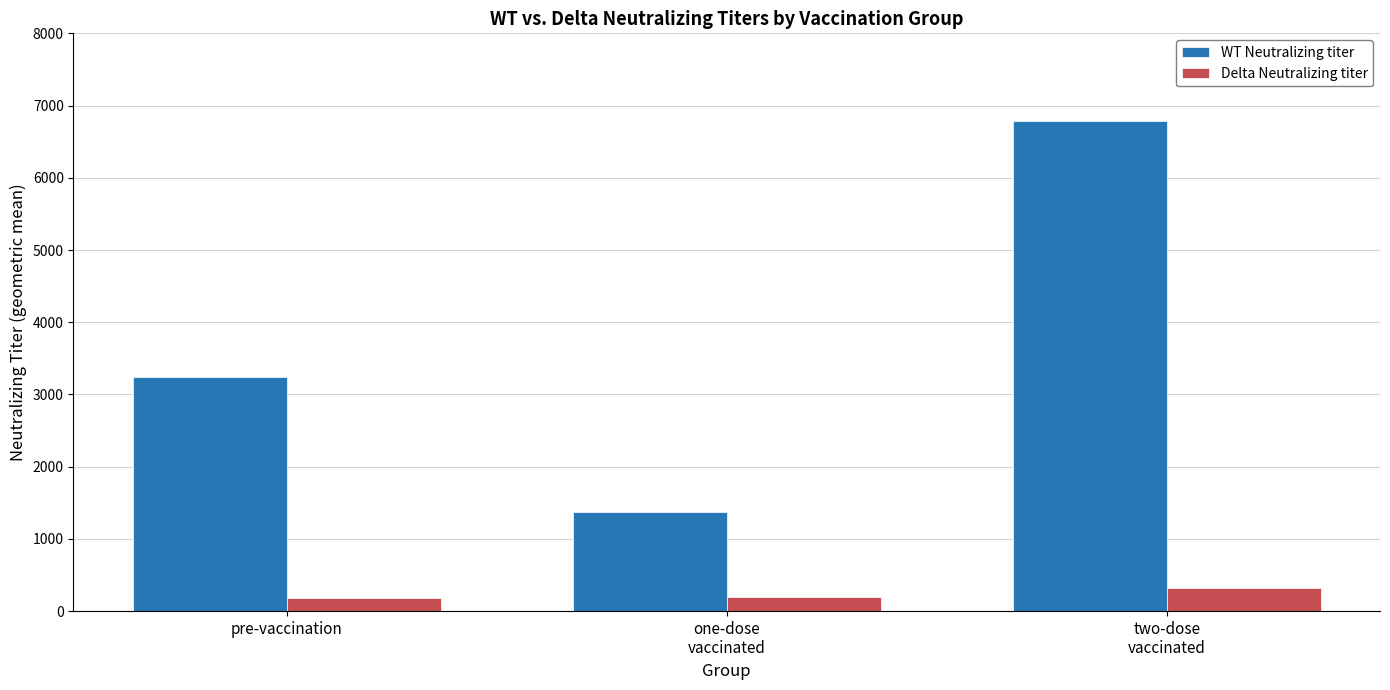

What is the minimum value shown in the chart?

175.9